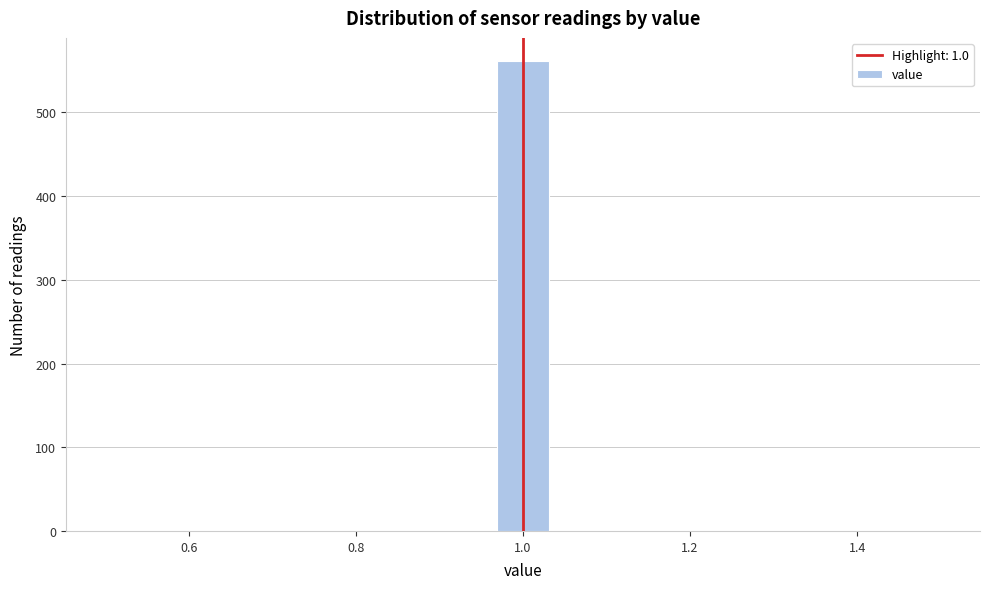

Around what value on the x-axis is the tallest bar? Give the approximate position of its centre, as read against the axis.

1.00